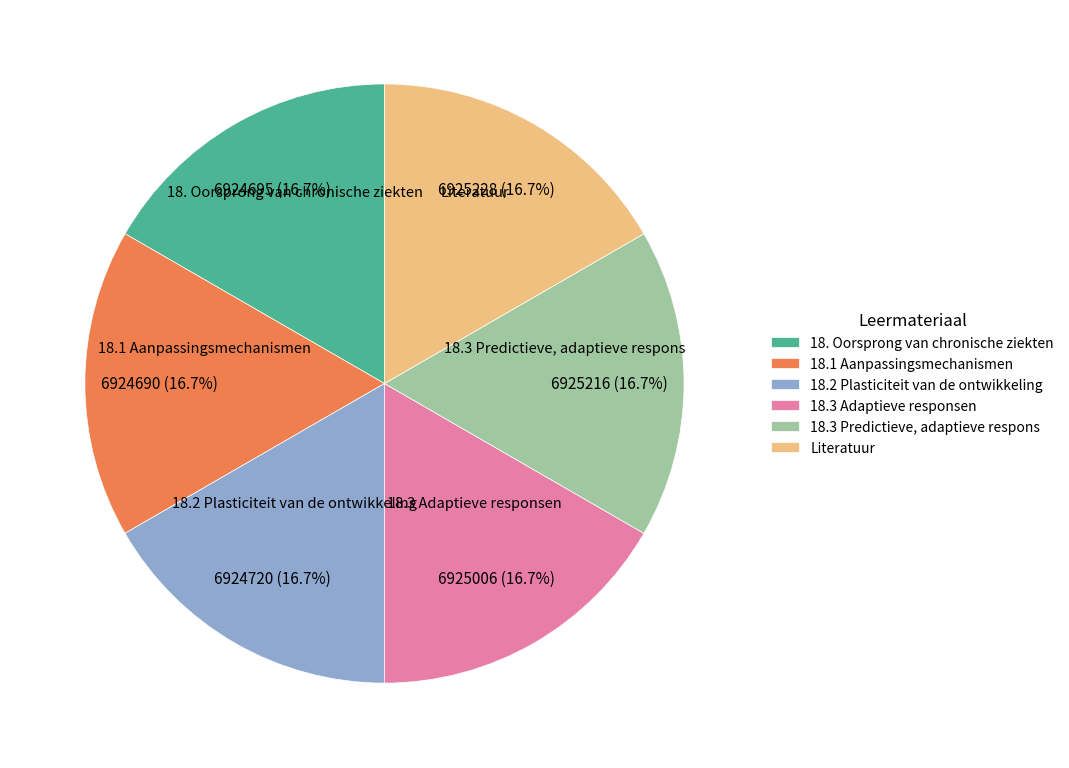

Count the number of slices in the pie.

6